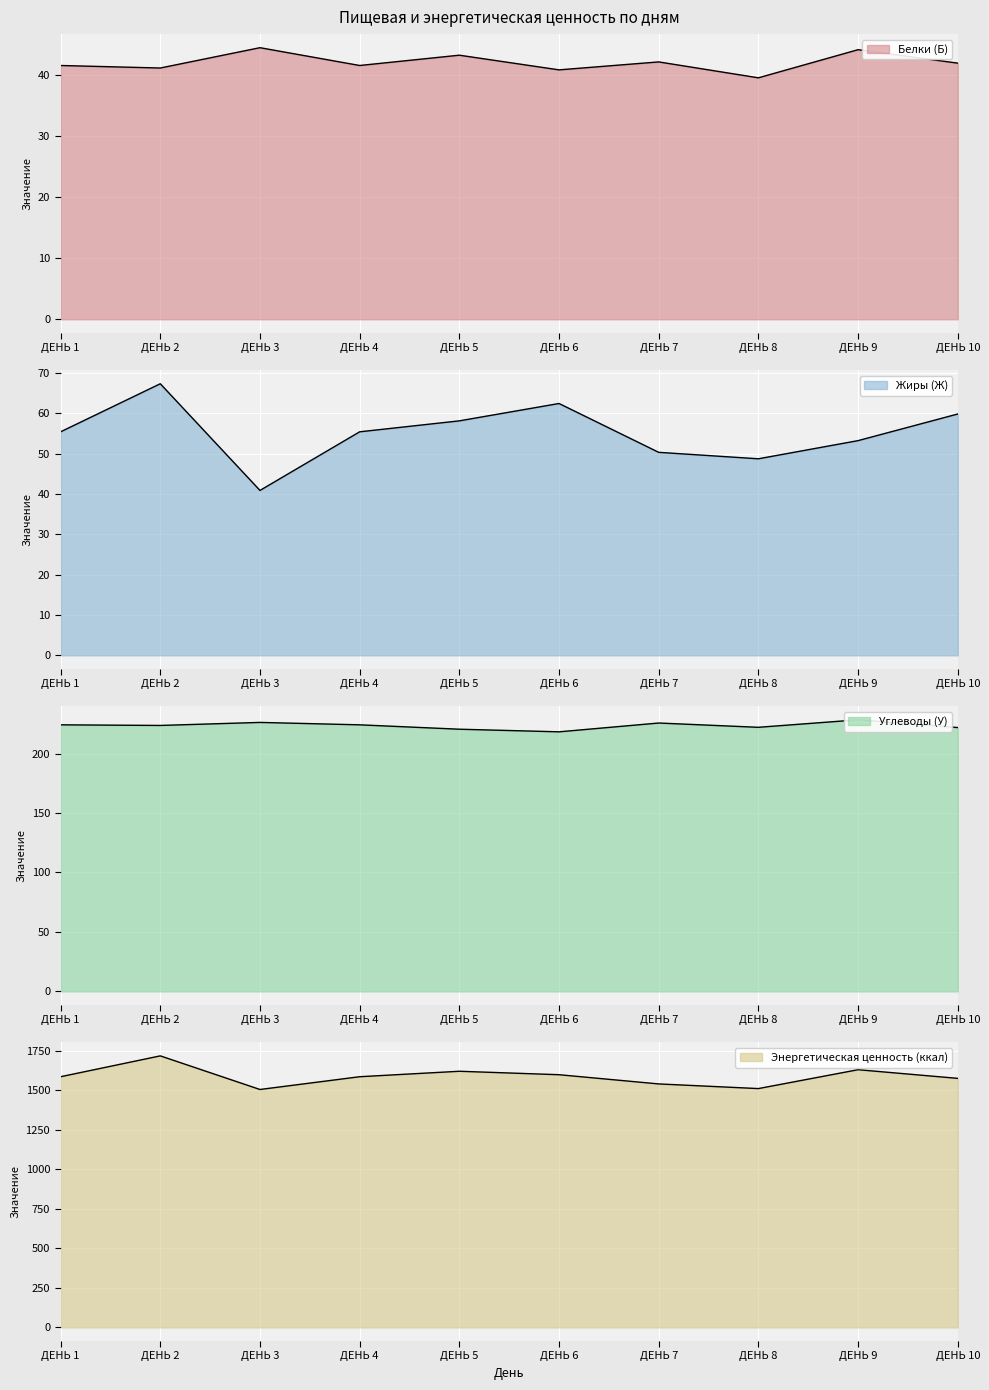

Is it true that Энергетическая ценность (ккал) equals 1585.8 at ДЕНЬ 4?

True